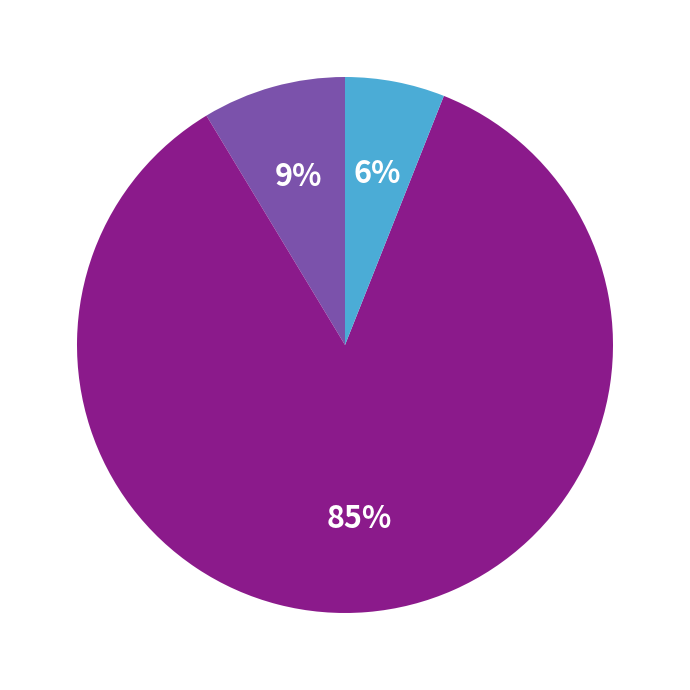

Does any single category account for the majority?

Yes